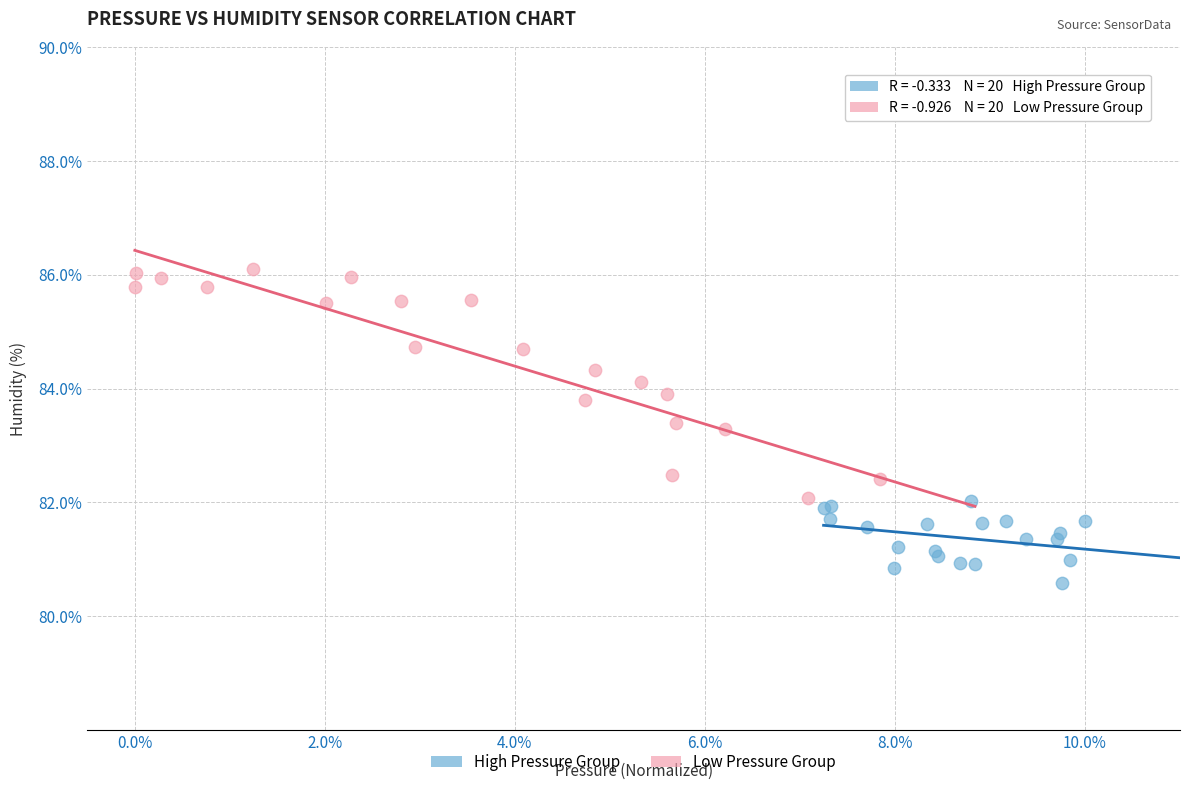

Which series contains the lowest Y value?

High Pressure Group